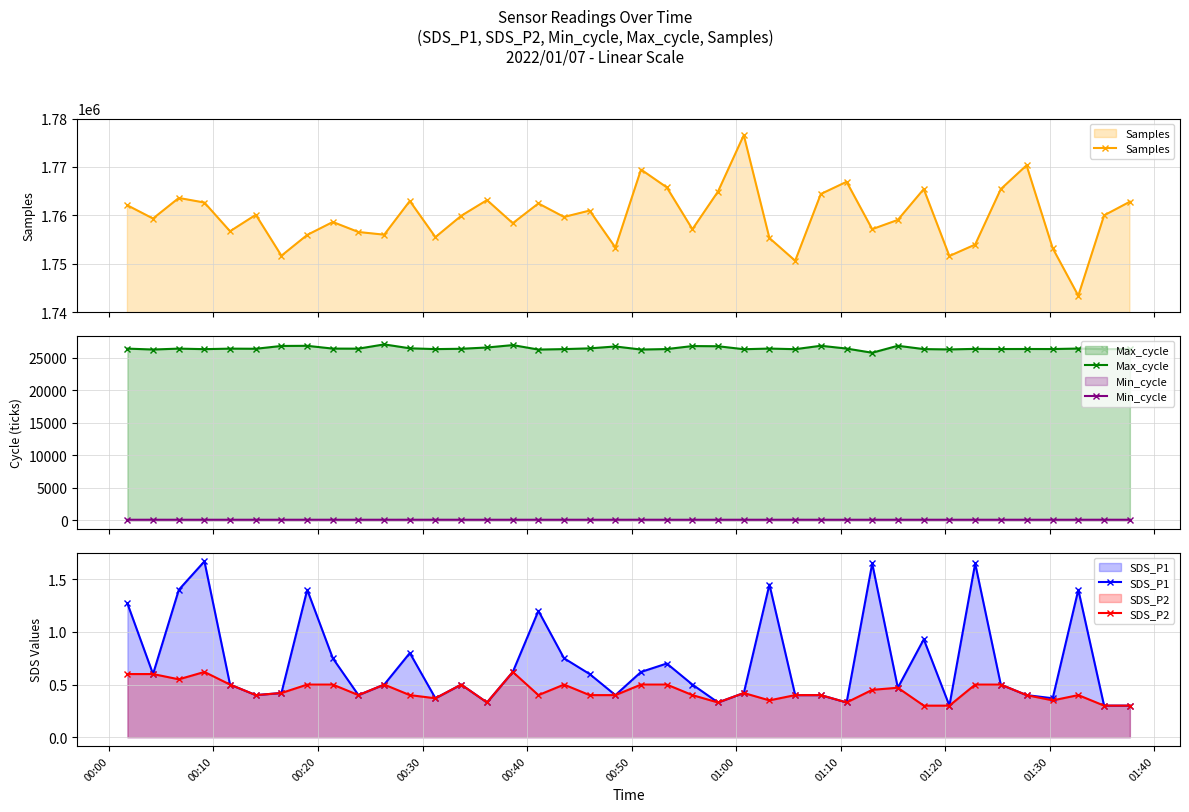

True or false: Max_cycle and Min_cycle intersect in this chart.

False